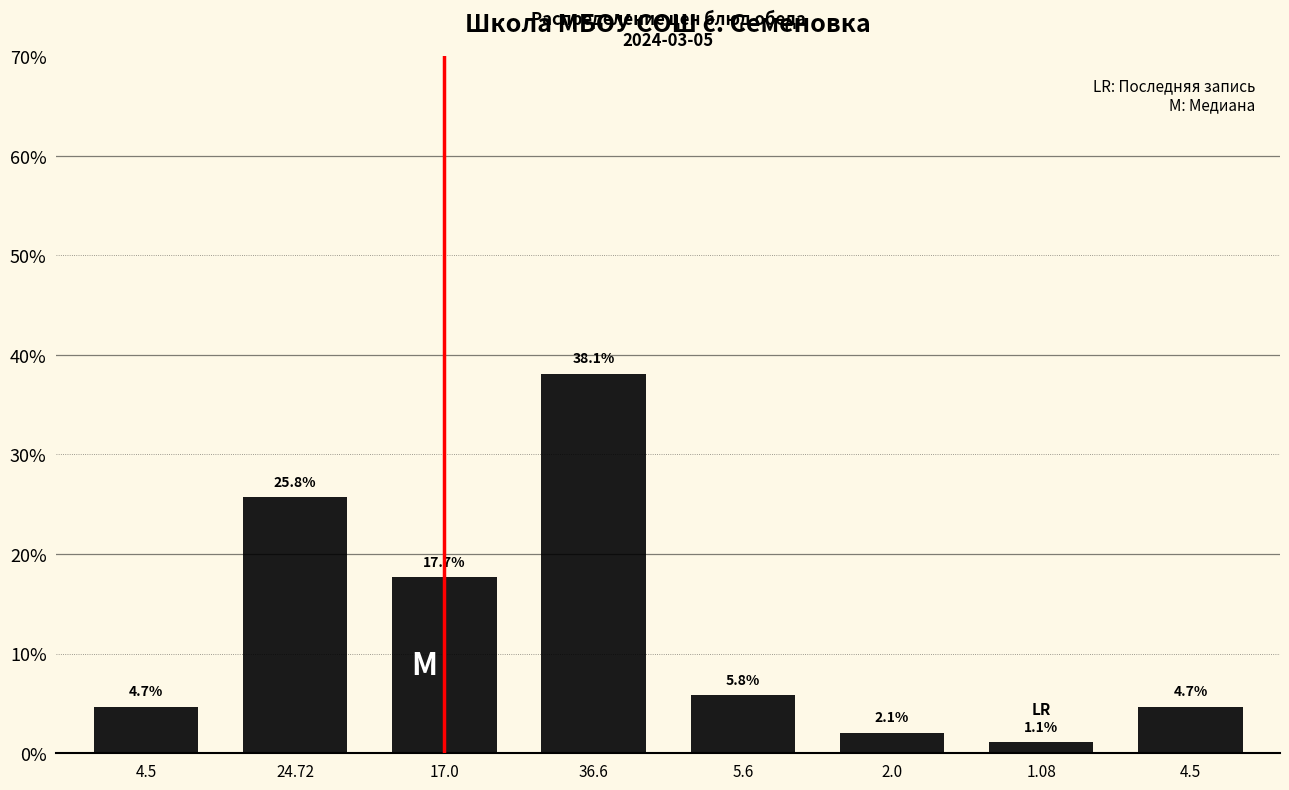

How many bars are there in total?

8